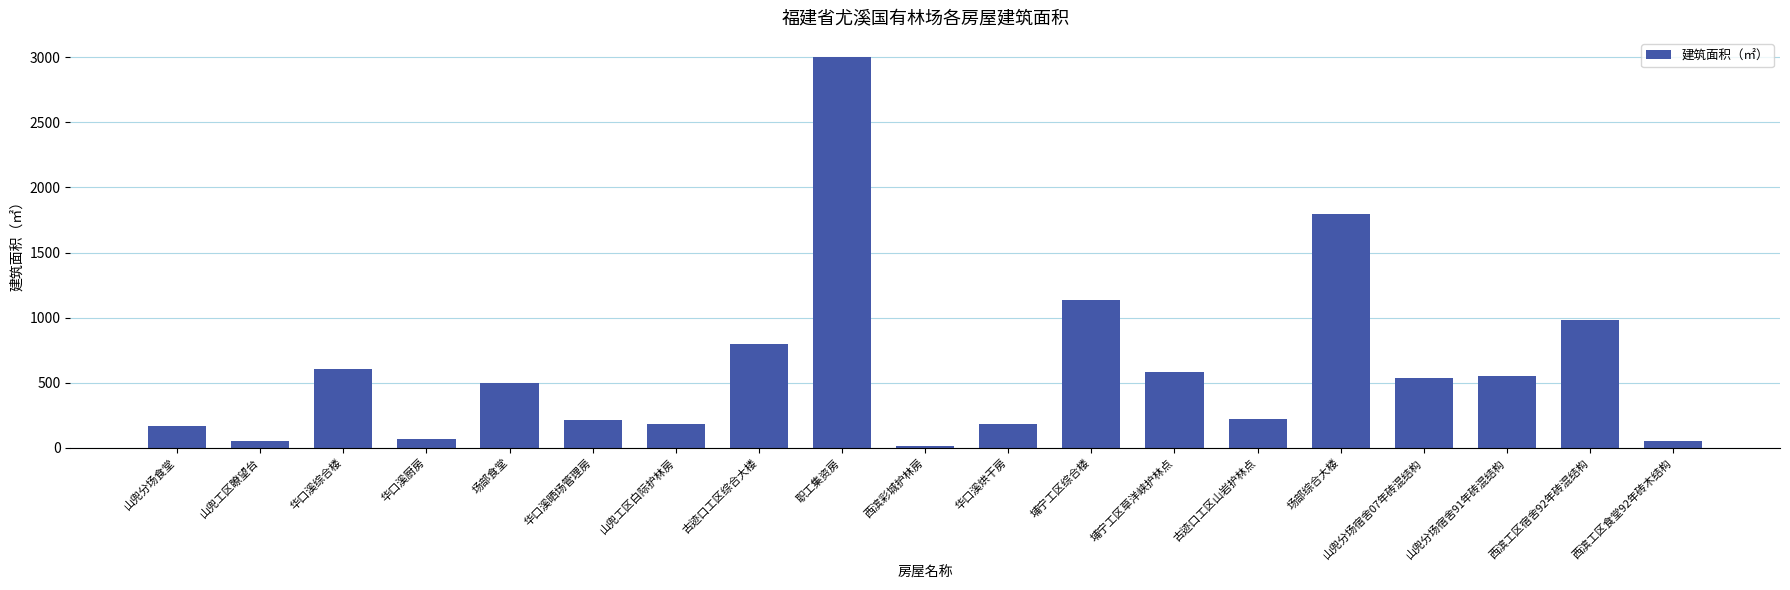

How many values are below 500?

9